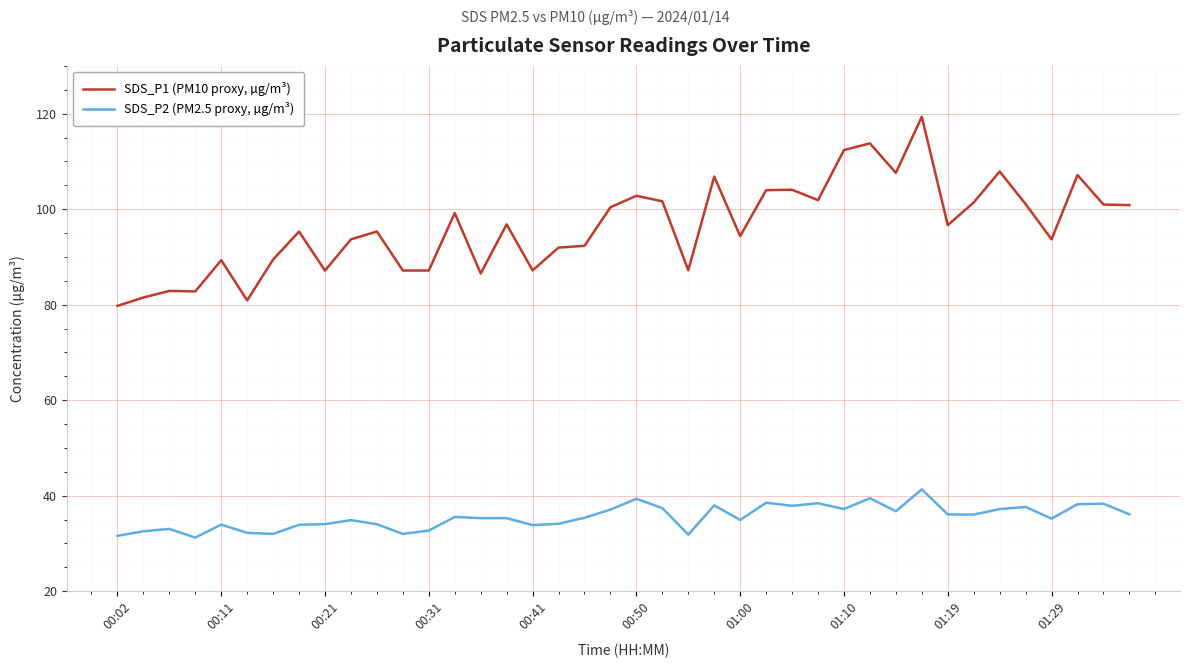

Rank the series by their maximum value, from highest to lowest.

SDS_P1 (PM10 proxy, µg/m³), SDS_P2 (PM2.5 proxy, µg/m³)